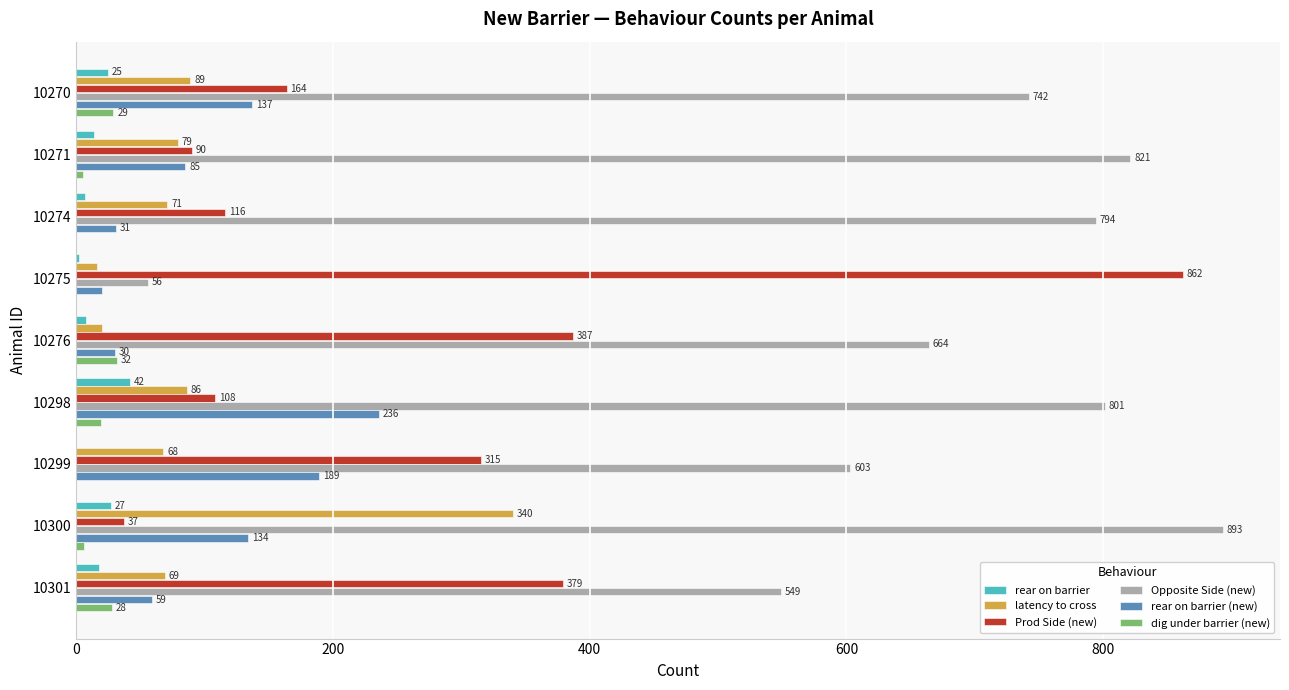

At which label does Opposite Side (new) reach its peak?

10300